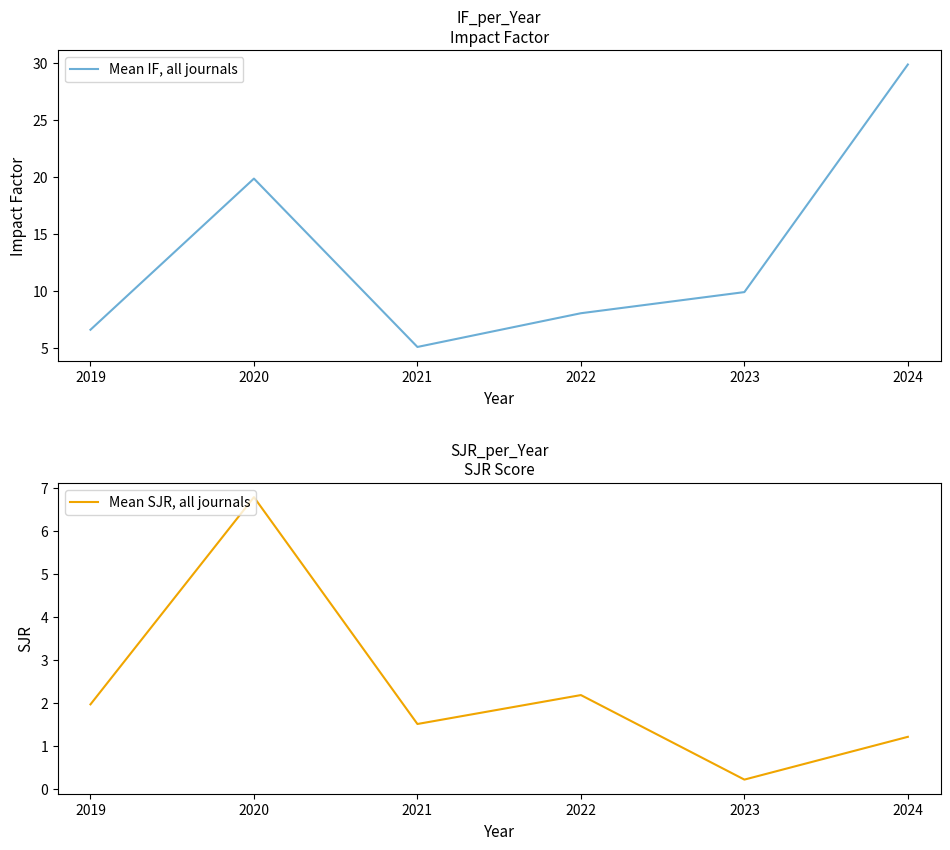

What is the difference between the second highest and second lowest values in the Mean SJR, all journals series?

1.0